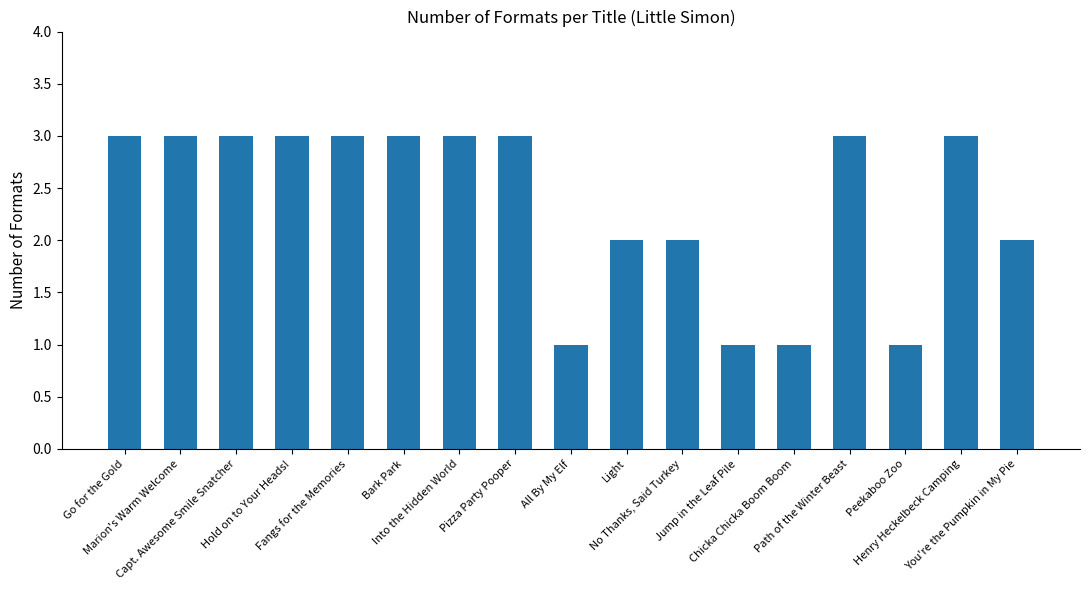

What is the greatest value displayed?

3